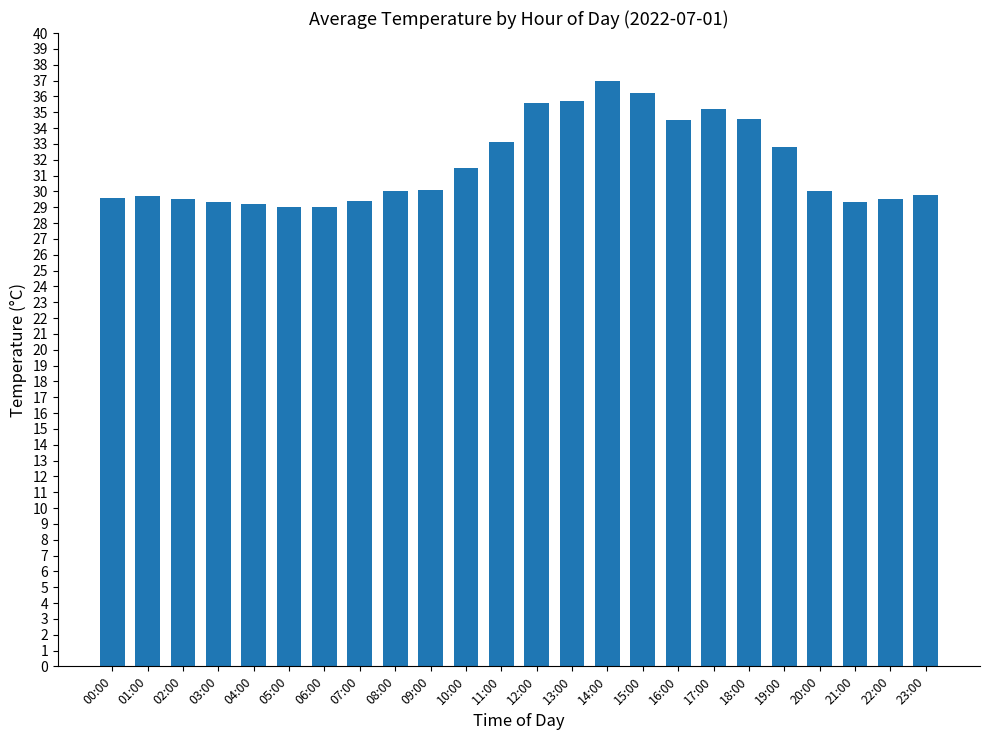

What is the label of the 19th bar from the right?

05:00